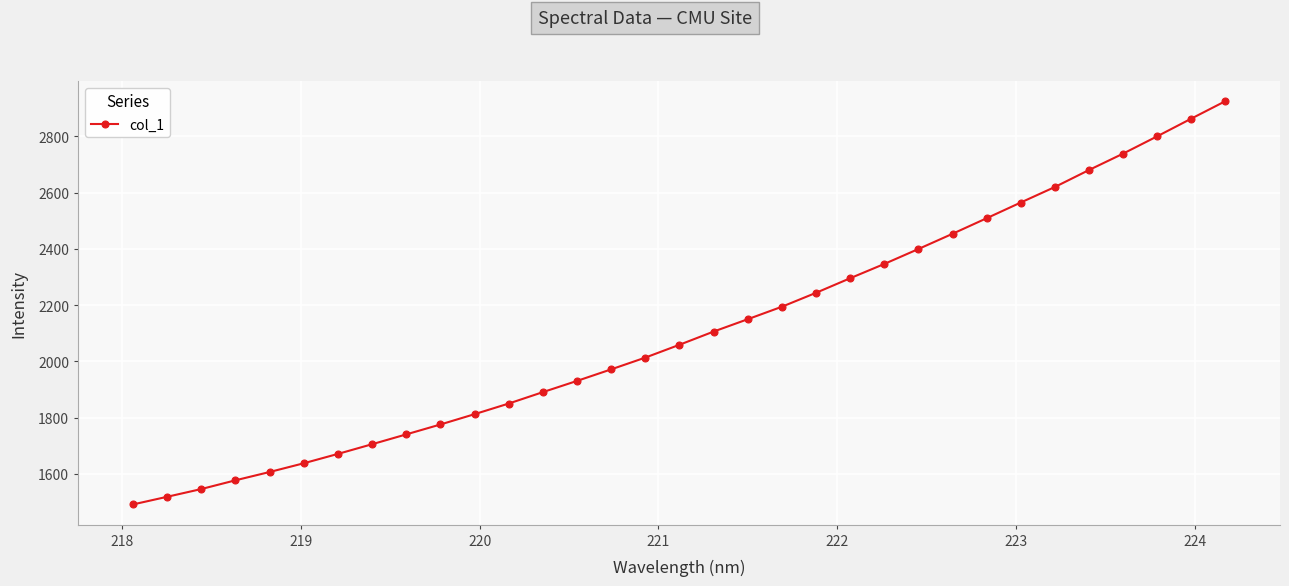

What is the sum of all values?

69693.9